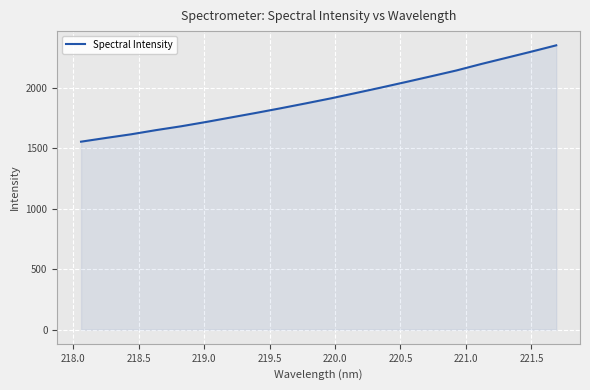

What is the greatest value displayed?

2350.5